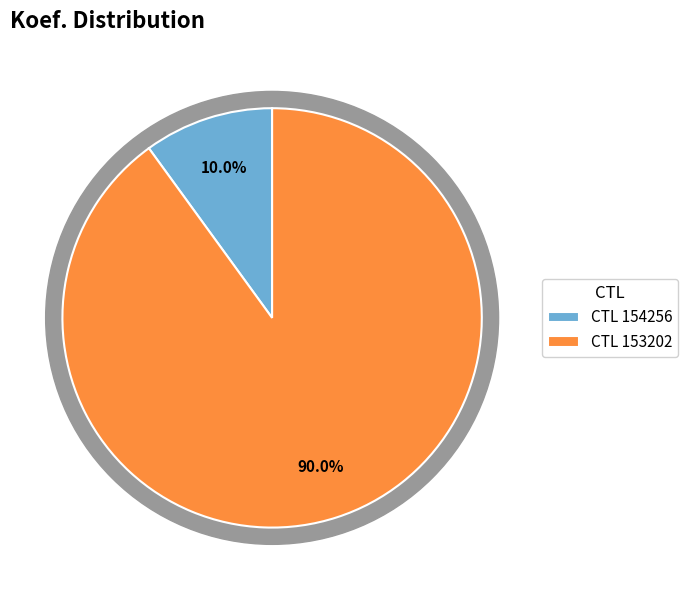

To the nearest percent, what is the average slice percentage?

50%